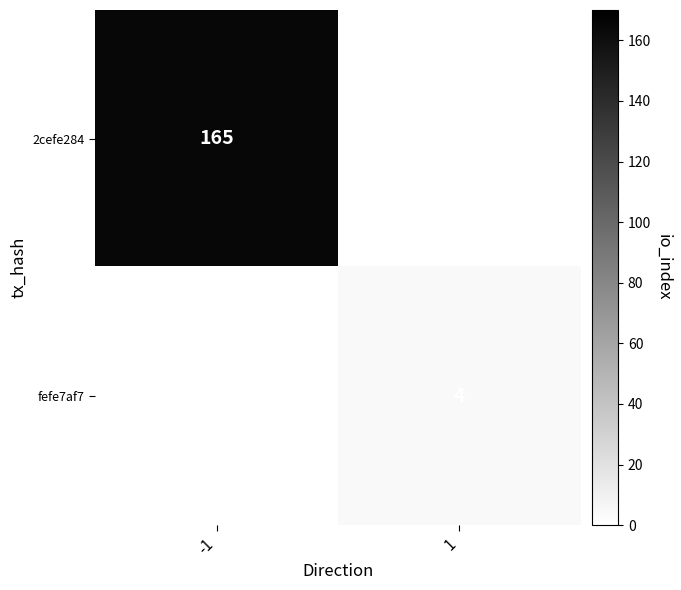

True or false: 2cefe284 has a value of 108 at -1.

False